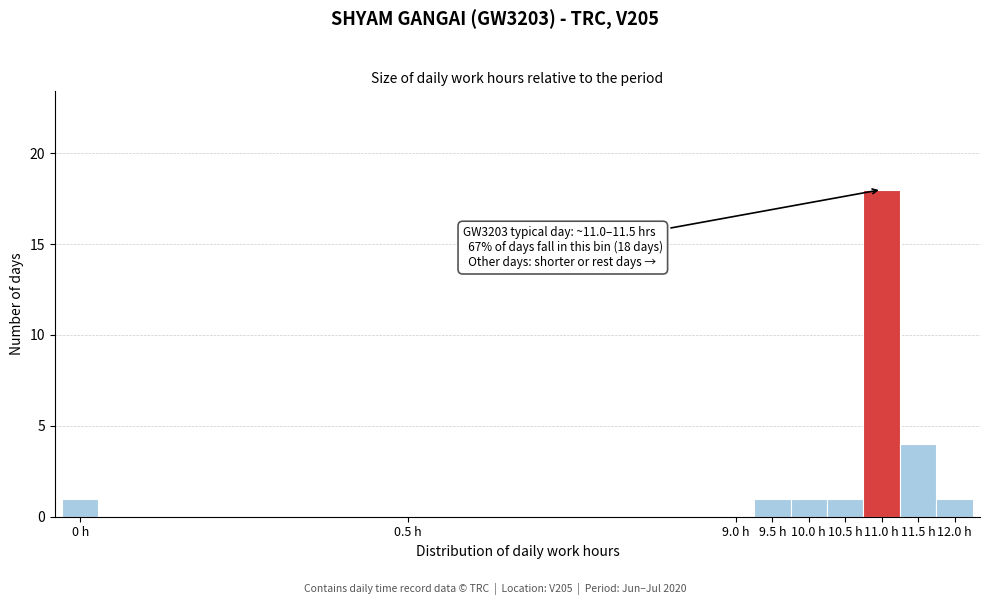

Reading right to left, what are all the values shown in this chart?

12.0 h=1	11.5 h=4	11.0 h=18	10.5 h=1	10.0 h=1	9.5 h=1	9.0 h=0	0.5 h=0	0 h=1